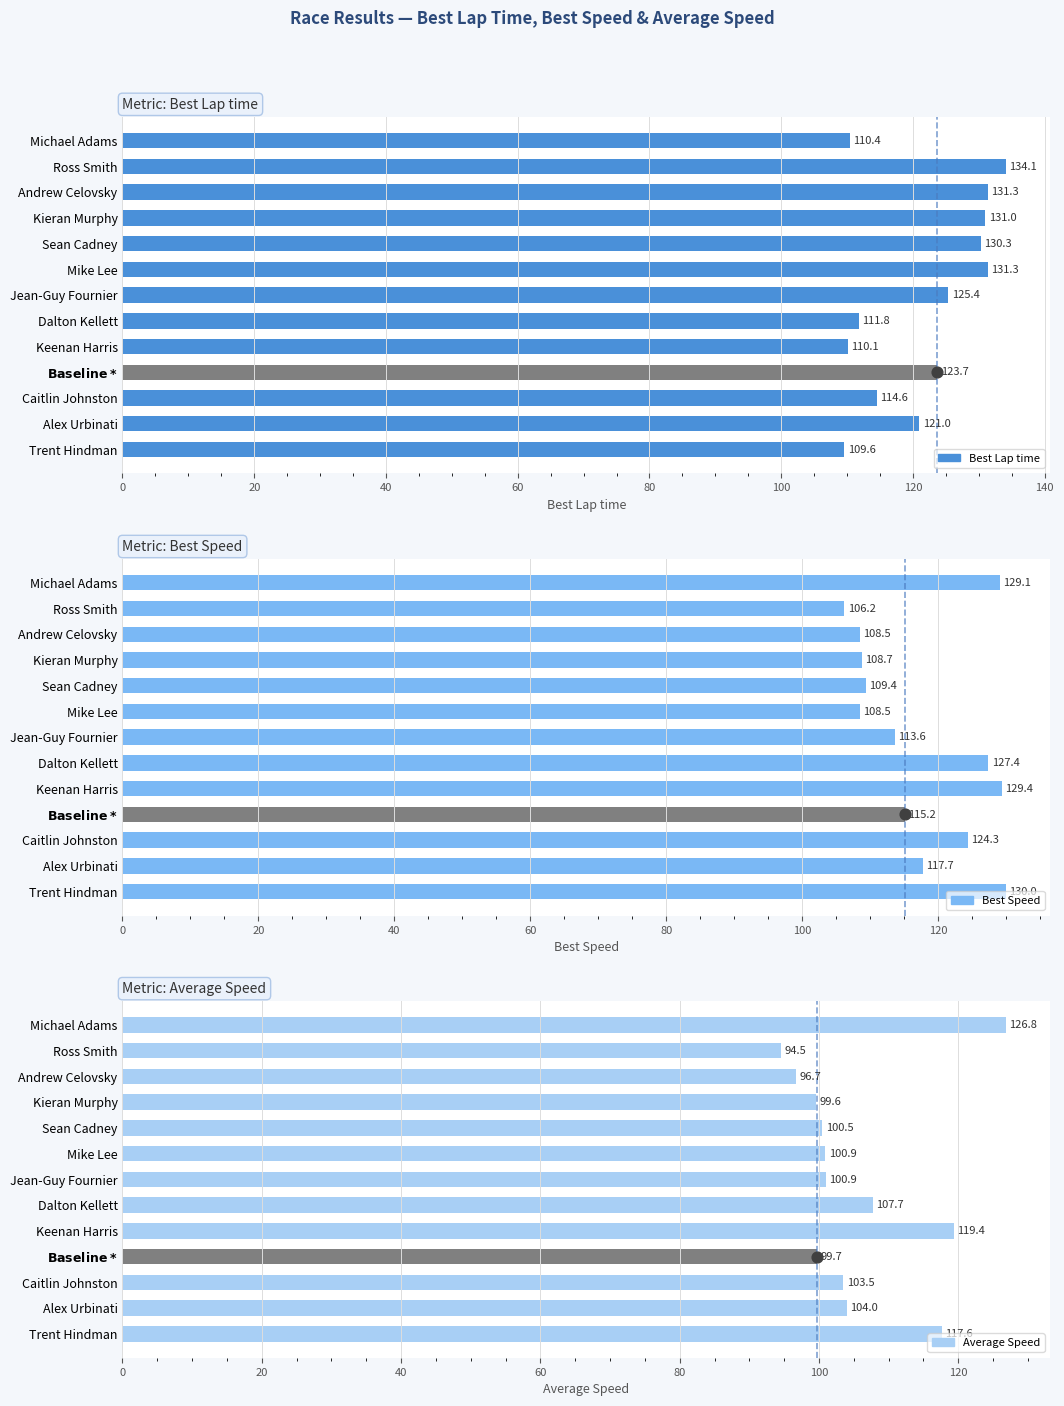

Which series reaches the maximum Y coordinate?

Best Lap time